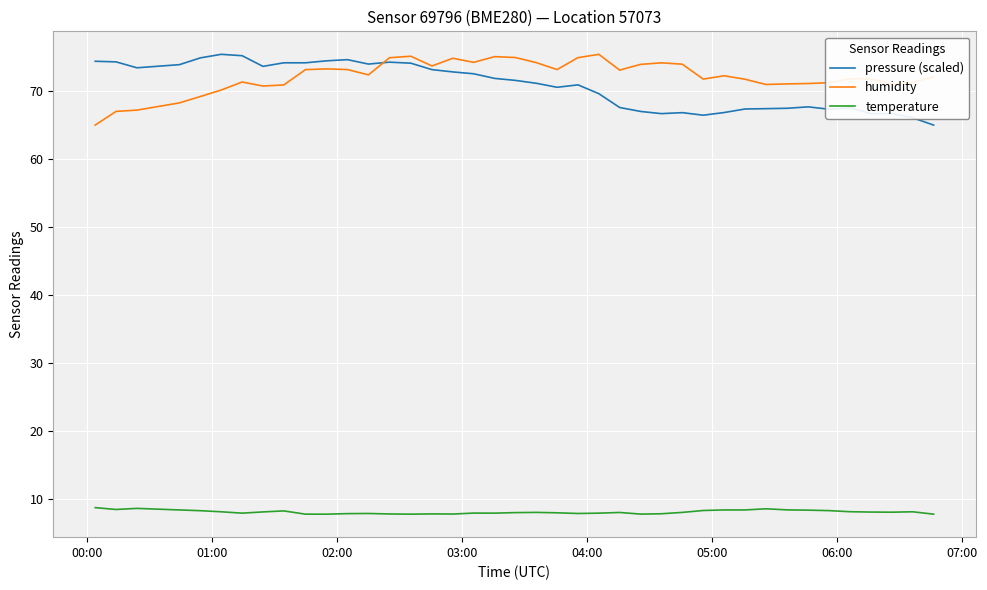

How many lines are shown in the chart?

3